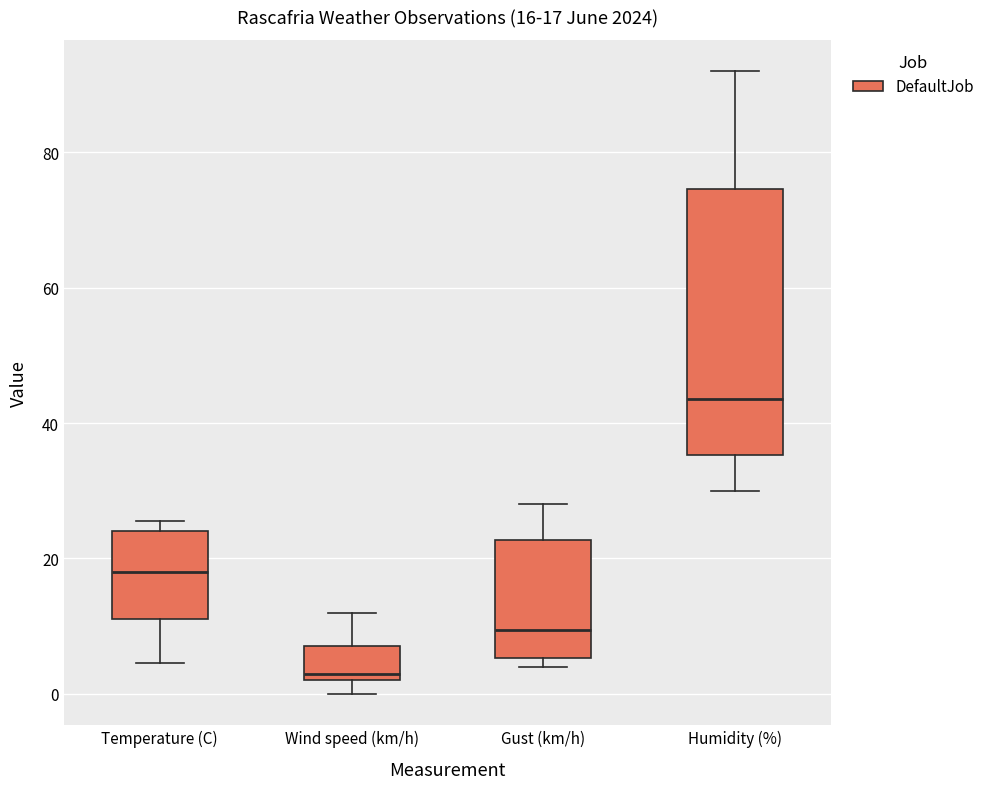

Which box is the tallest, from its lower edge to its upper edge?

Humidity (%)